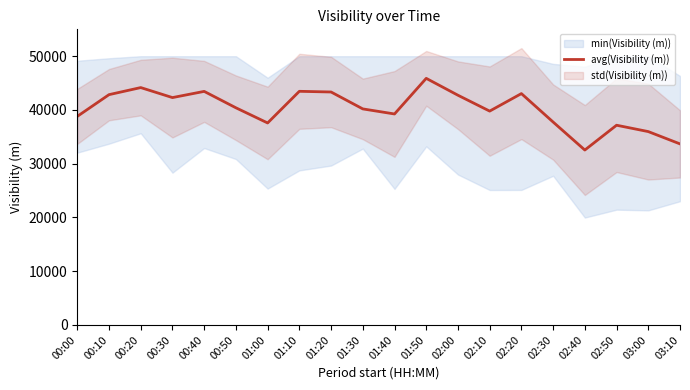

What is the sum of all values?

804372